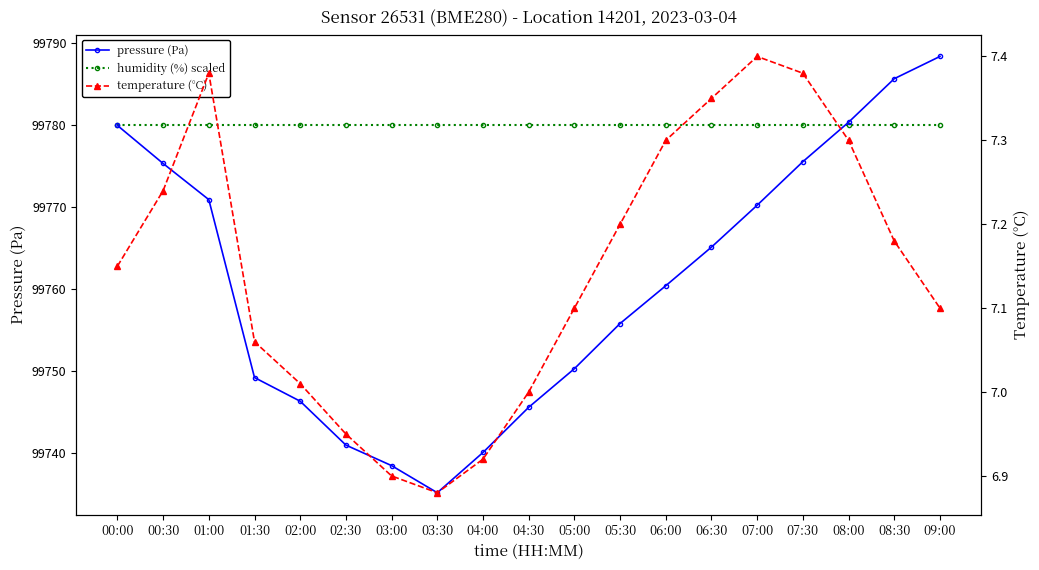

What are all the series names shown in the legend?

pressure (Pa), humidity (%) scaled, temperature (°C)